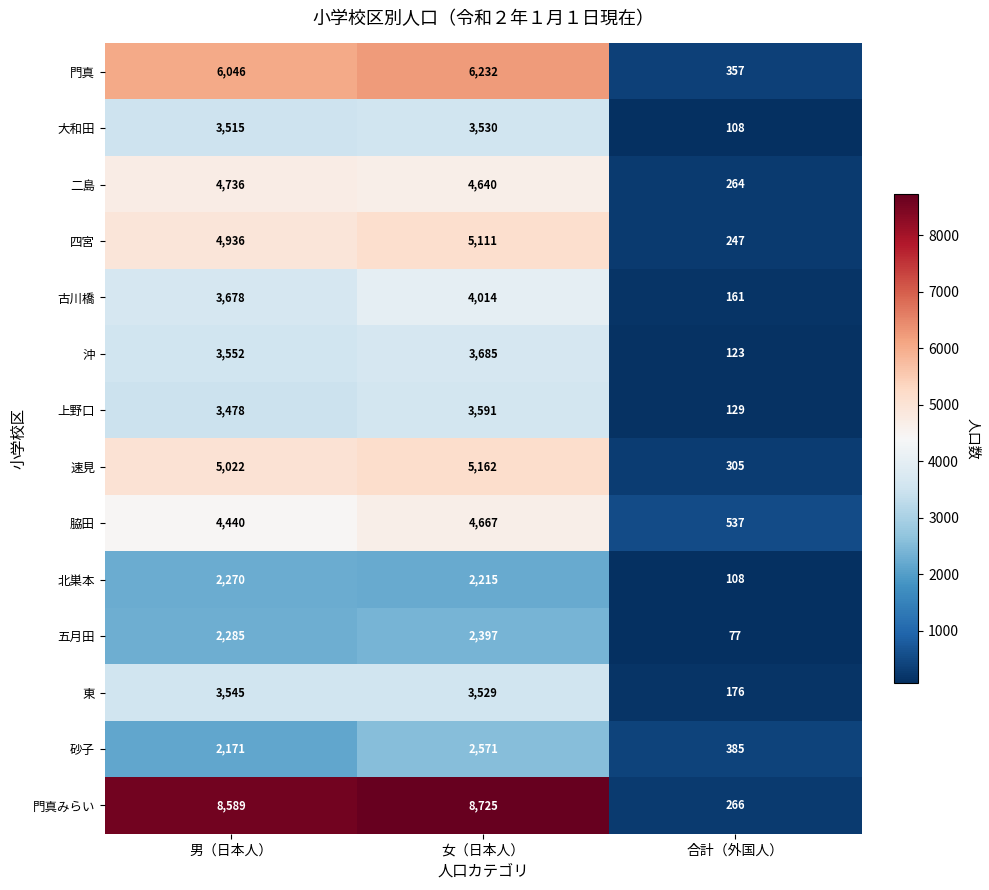

Is it true that 東 equals 6356 at 男（日本人）?

False